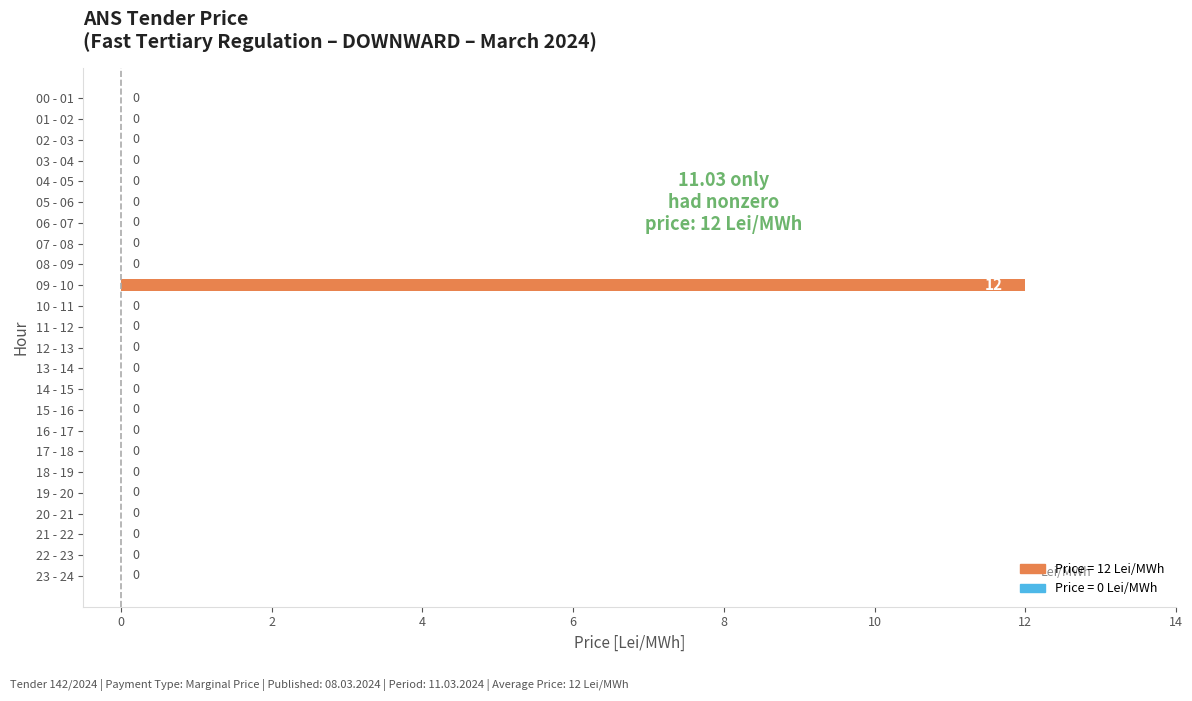

Reading top to bottom, list all the values displayed in this chart.

00 - 01=0	01 - 02=0	02 - 03=0	03 - 04=0	04 - 05=0	05 - 06=0	06 - 07=0	07 - 08=0	08 - 09=0	09 - 10=12	10 - 11=0	11 - 12=0	12 - 13=0	13 - 14=0	14 - 15=0	15 - 16=0	16 - 17=0	17 - 18=0	18 - 19=0	19 - 20=0	20 - 21=0	21 - 22=0	22 - 23=0	23 - 24=0